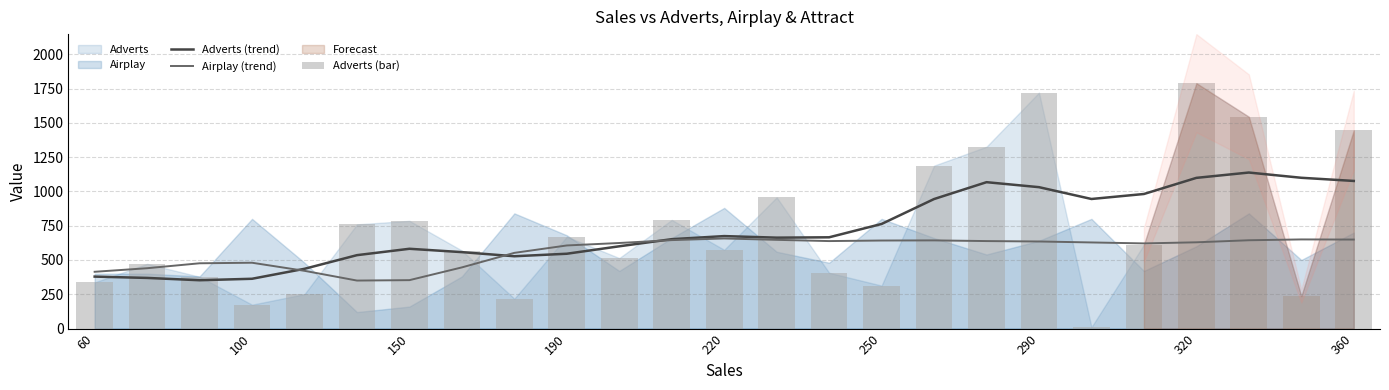

At how many categories does at least one series exceed 1141?

6